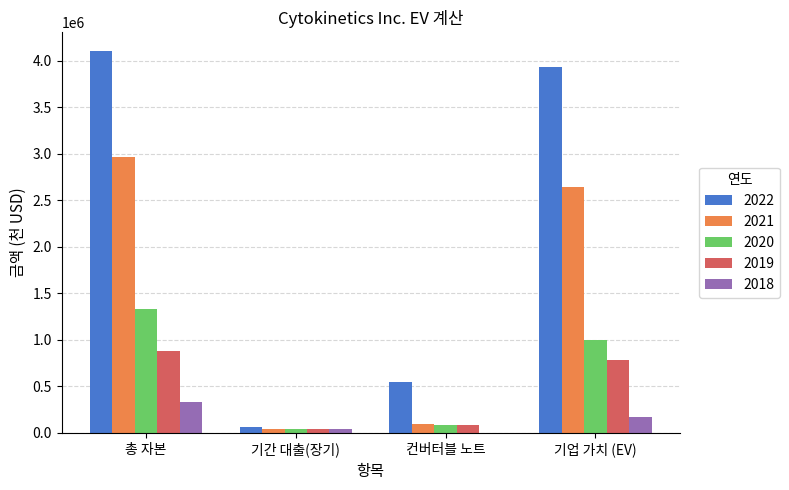

What is the total value across all series at 기업 가치 (EV)?

8540306